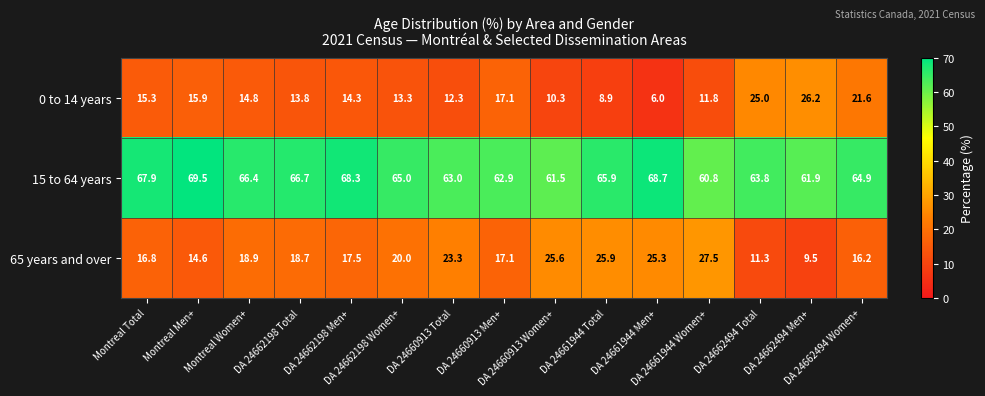

What is the lowest value of the 0 to 14 years series?

6.0